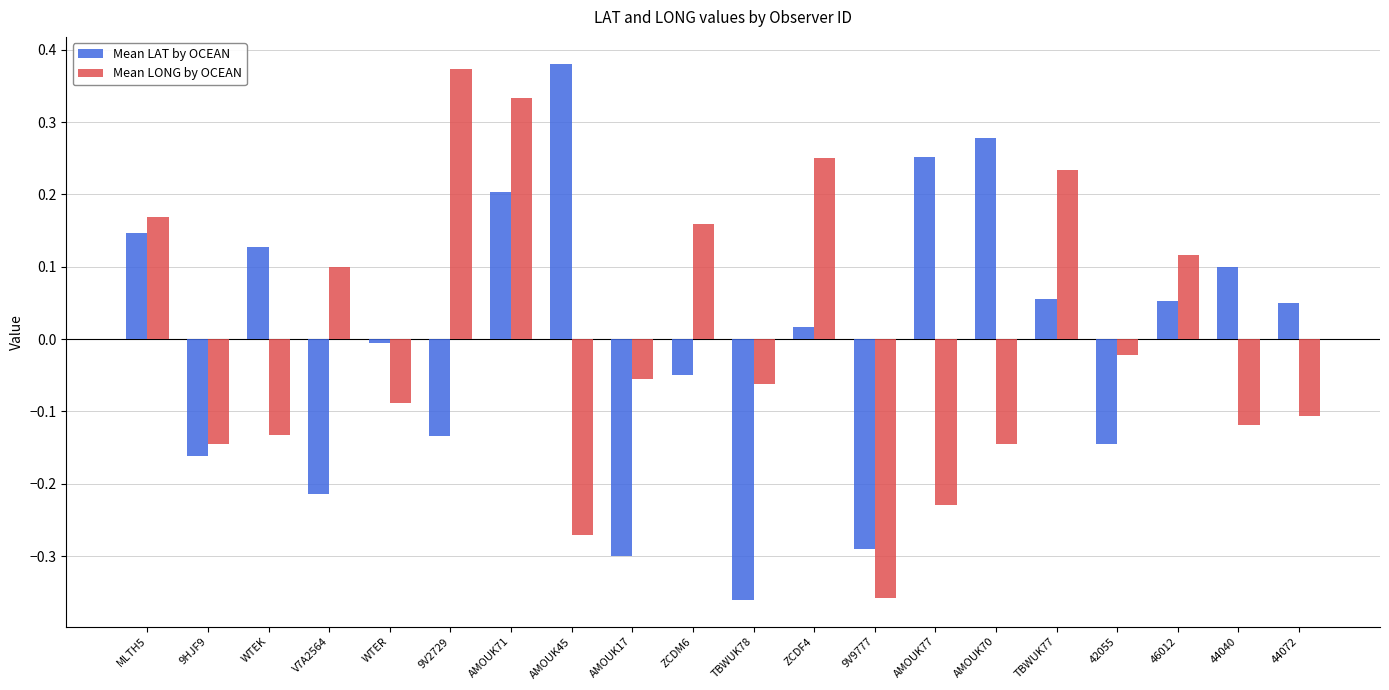

What is the difference between the Mean LAT by OCEAN values at AMOUK71 and 9V9777?

0.5